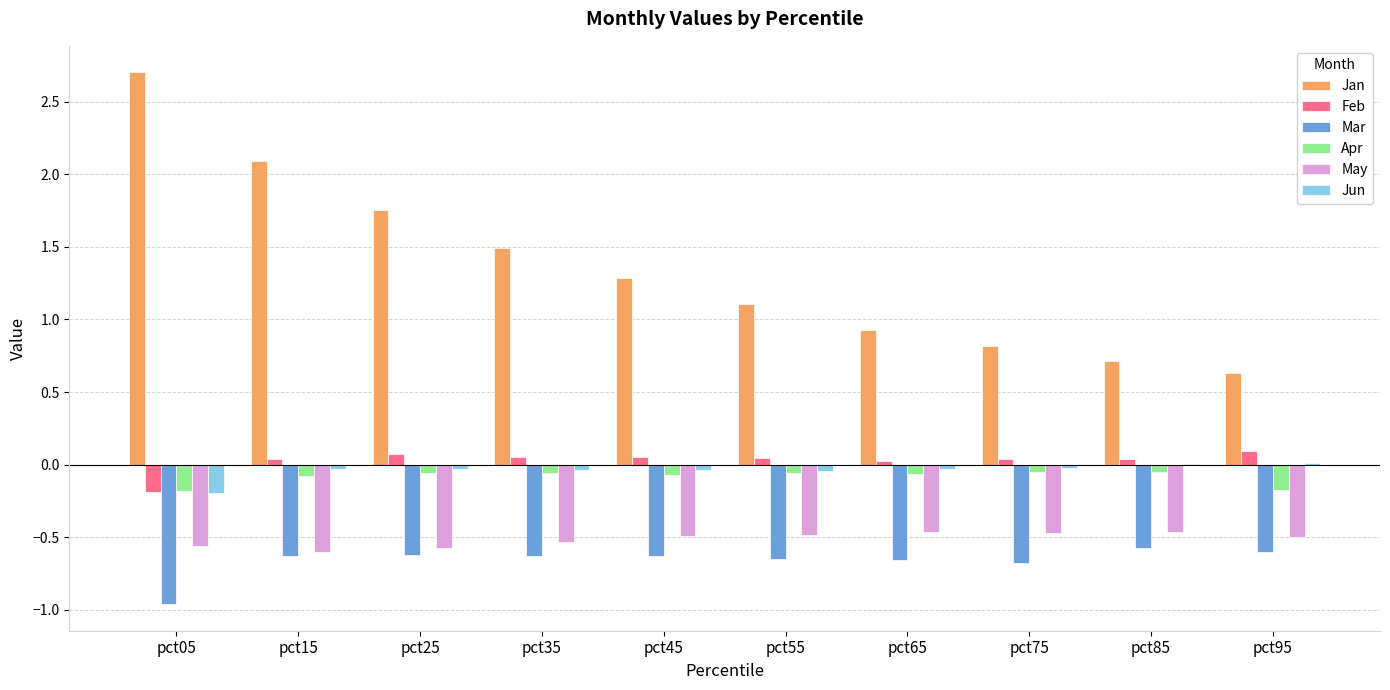

Does the chart contain stacked bars?

No